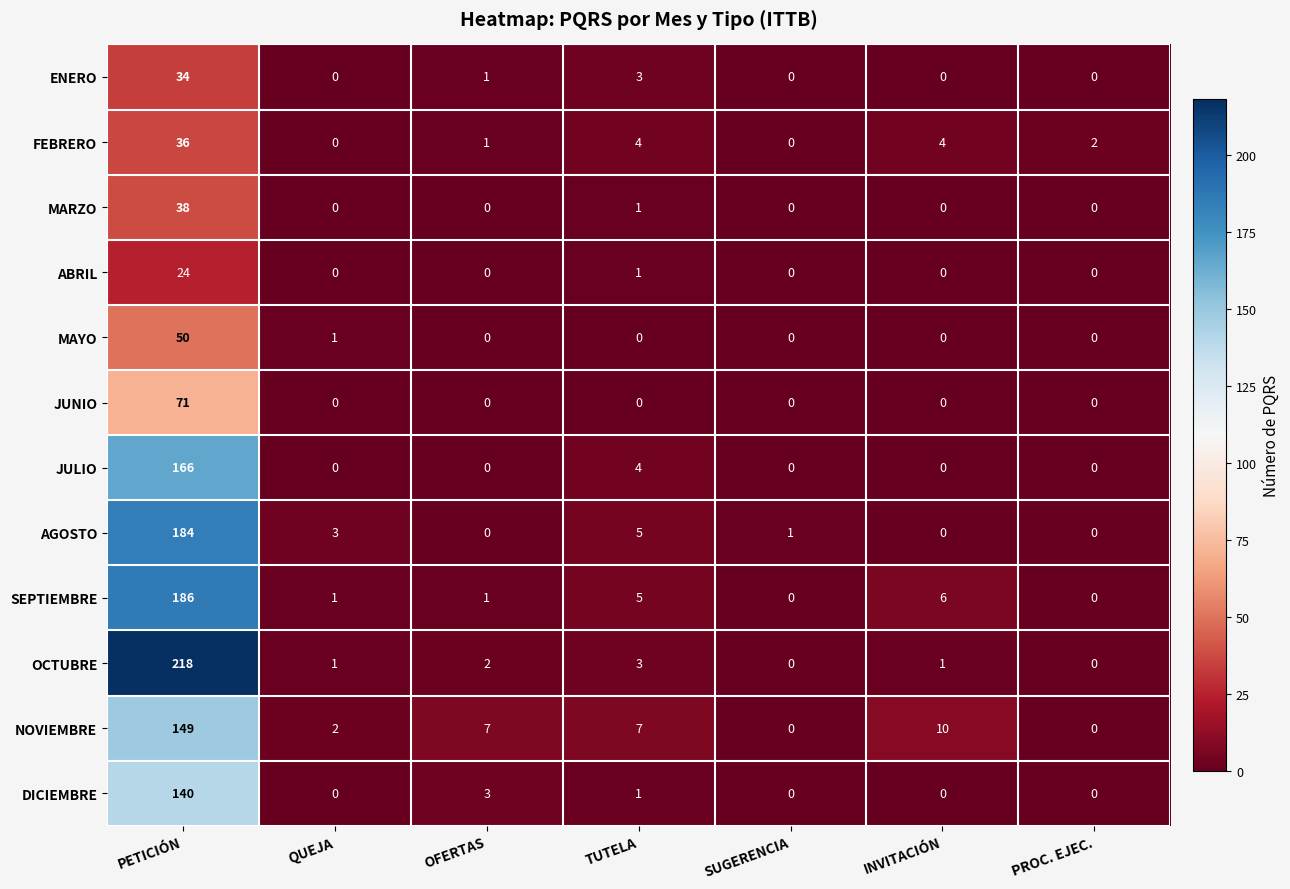

Which series has the largest total across all categories?

OCTUBRE